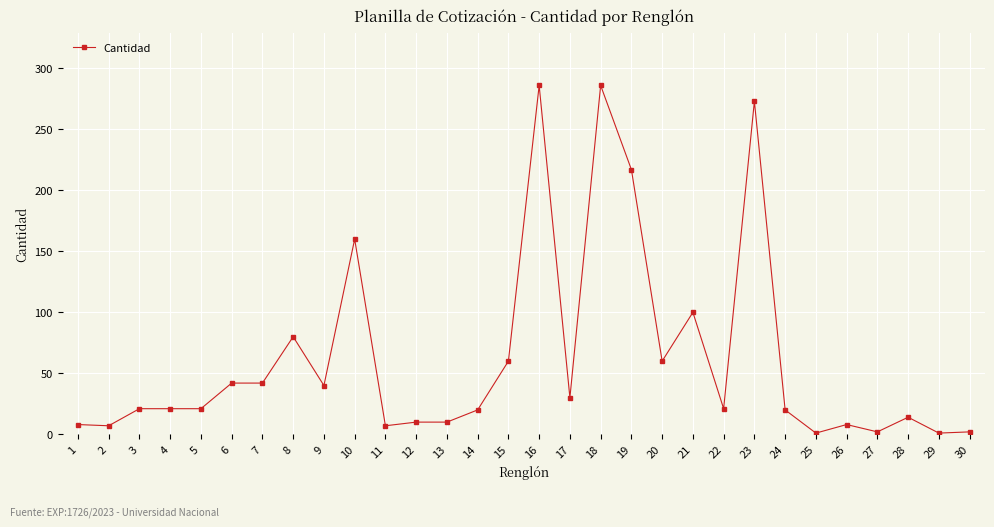

What is the maximum value shown in the chart?

286